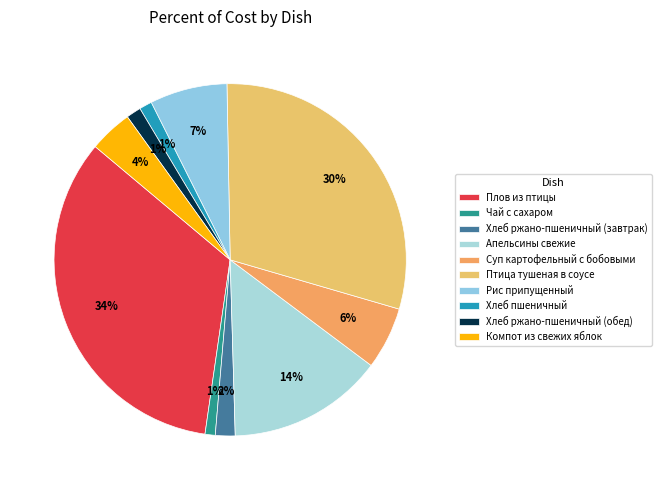

Is there any slice that represents more than half of the pie?

No